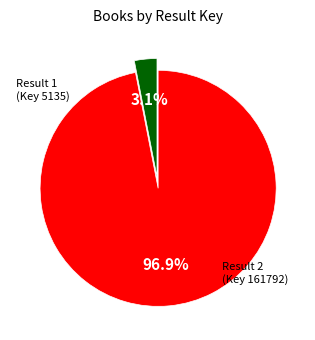

Is there a majority slice in this chart?

Yes